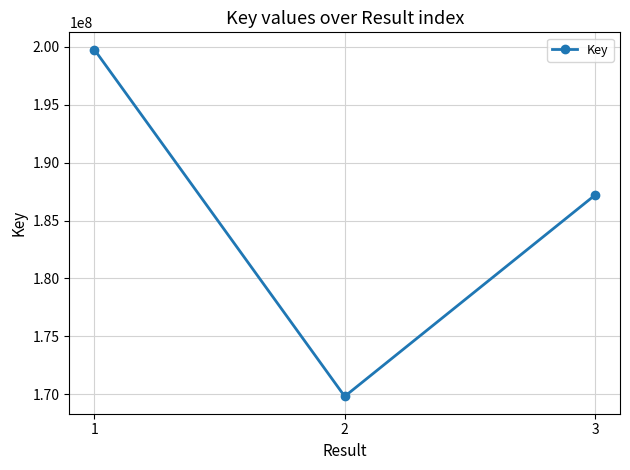

Rank the categories by value from lowest to highest.

2, 3, 1